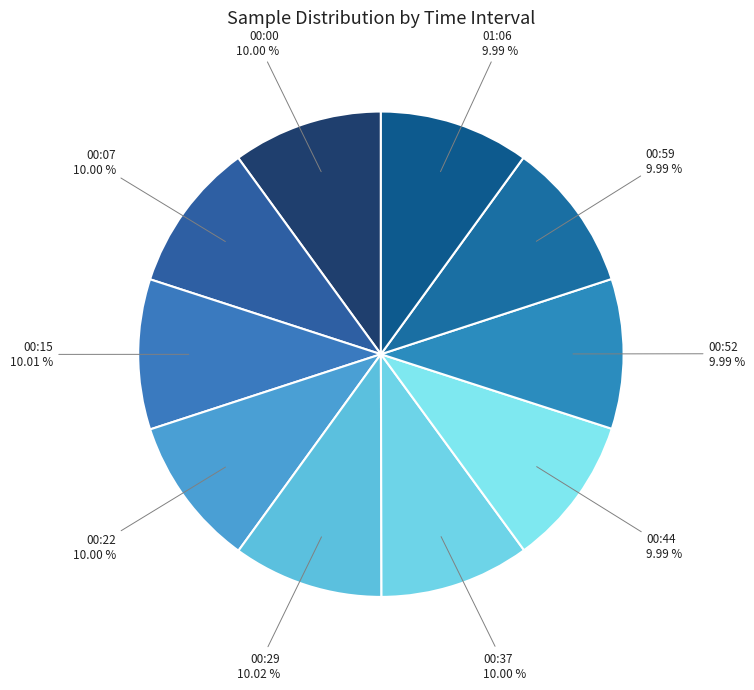

How many segments does this pie chart have?

10